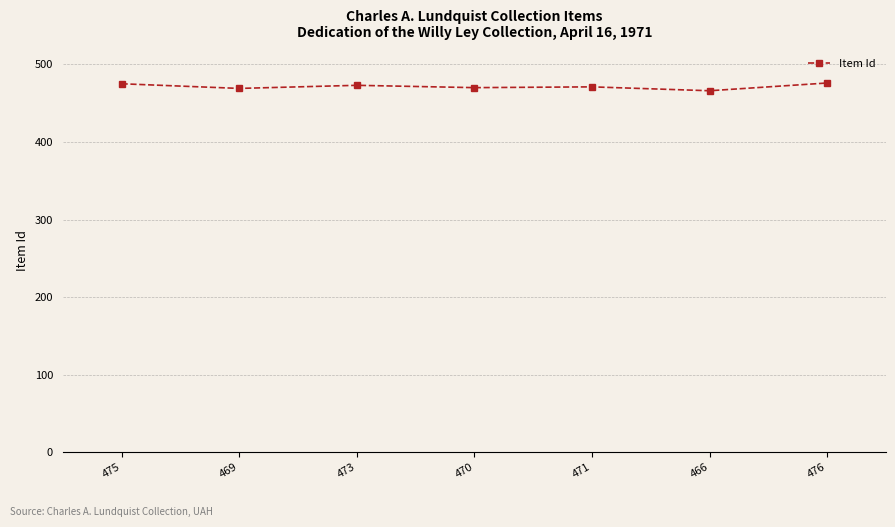

True or false: the data shows 466 at 466.

True